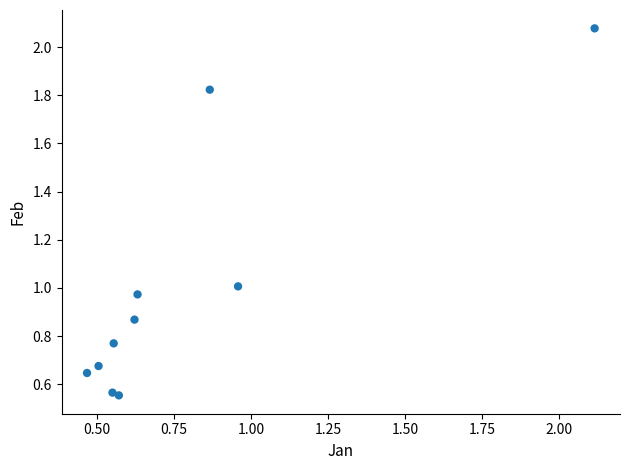

What is the range of Y values (max minus min)?

1.5